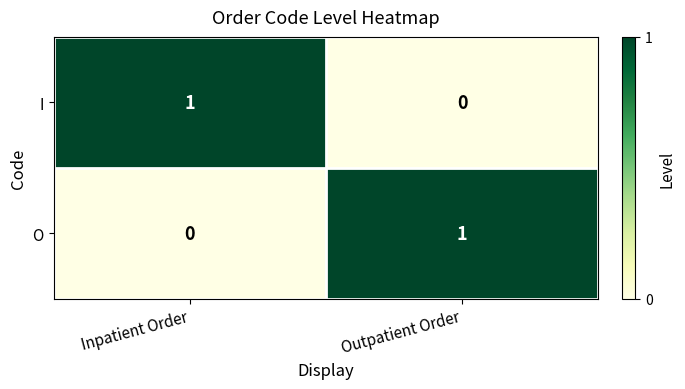

Reading right to left, list all the values displayed in this chart.

I: 0	1
O: 1	0